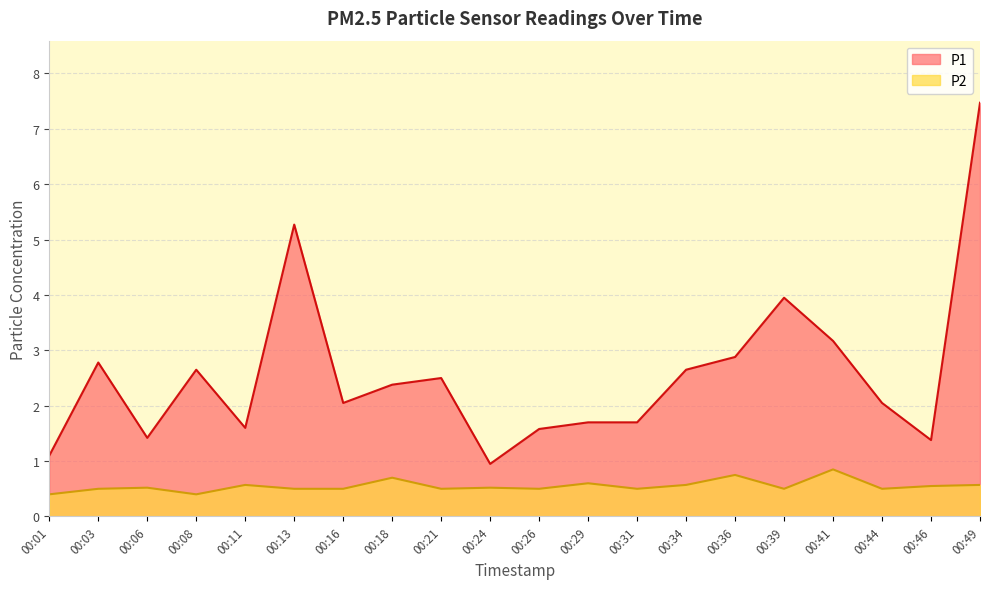

Between 00:06 and 00:49, which is larger?

00:49